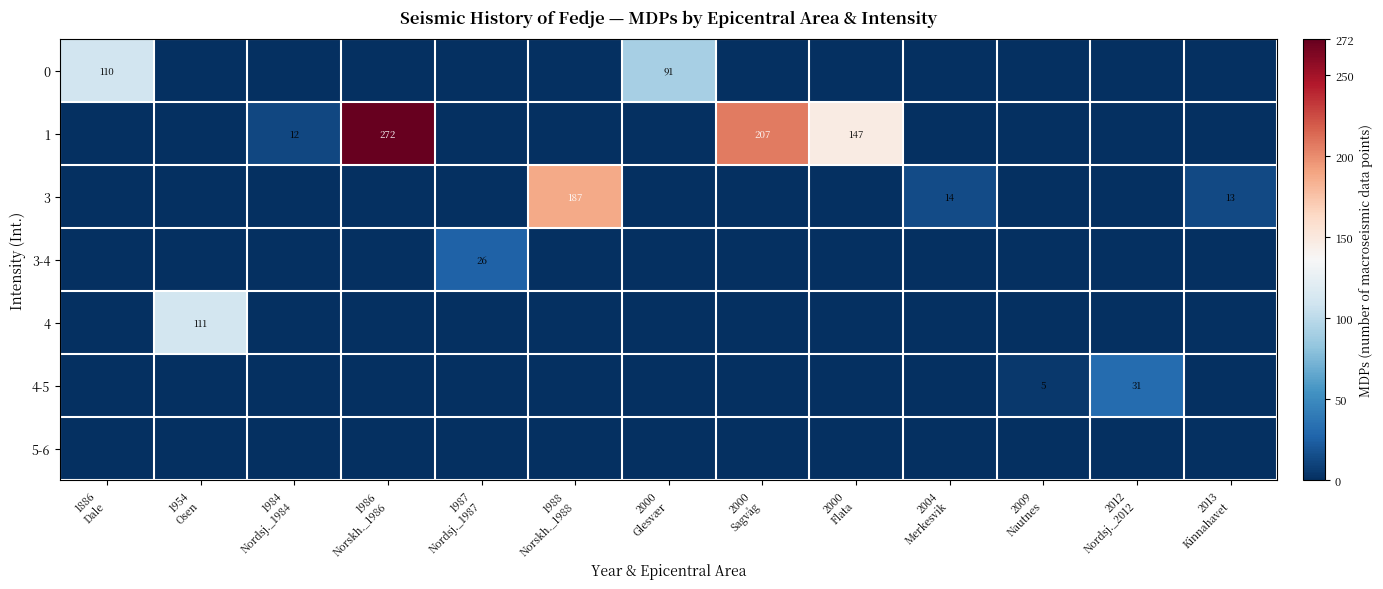

Which label corresponds to the largest value in the chart?

1986
Norskh._1986